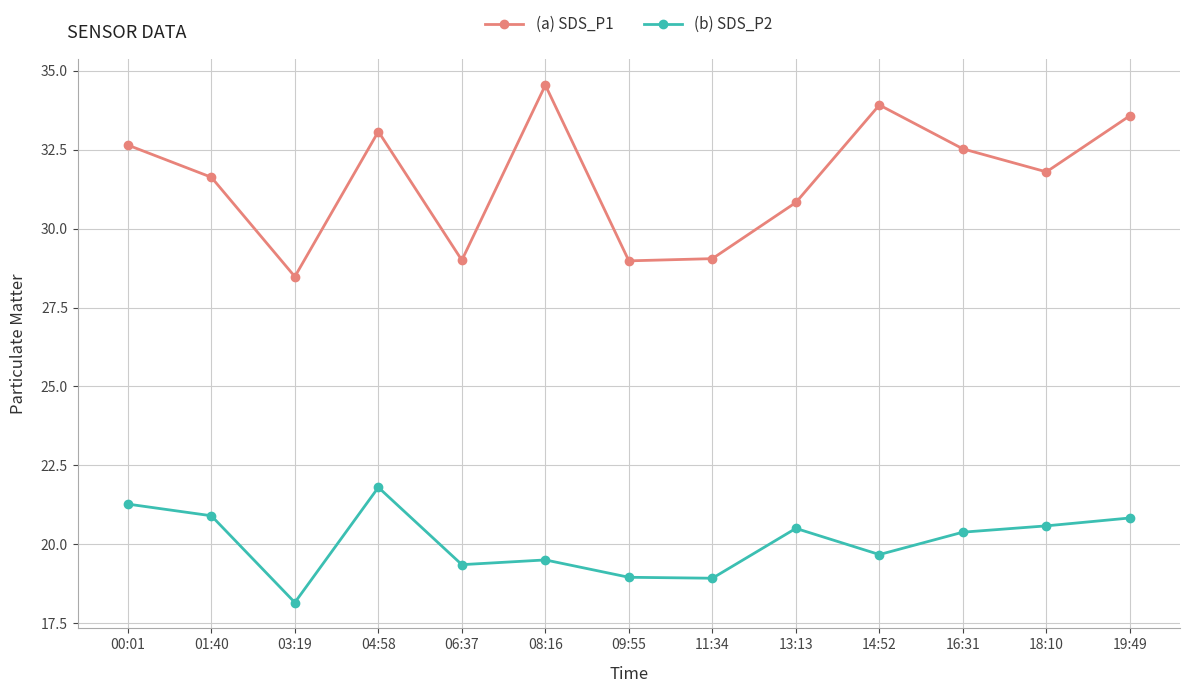

Which series changed the most between 01:40 and 11:34?

(a) SDS_P1